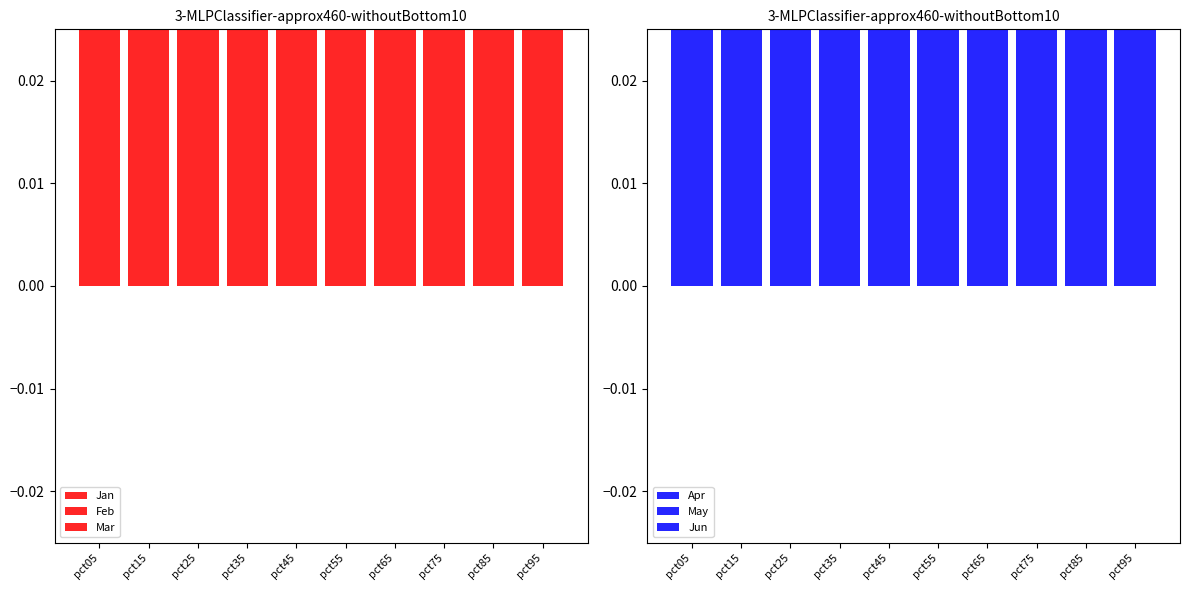

At which label is May closest to 1?

pct25